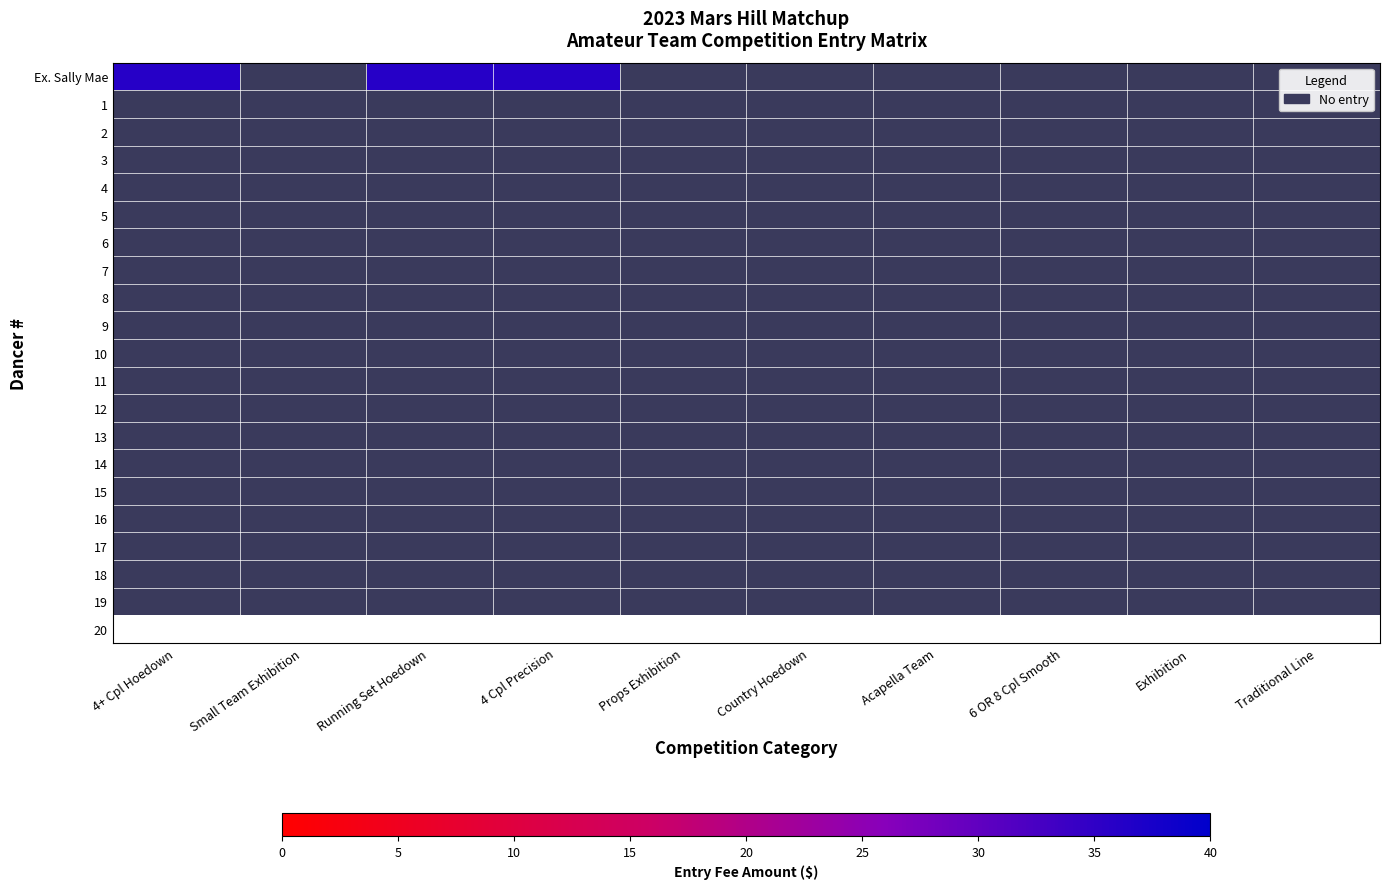

At which label is Traditional Line closest to 0?

Ex. Sally Mae